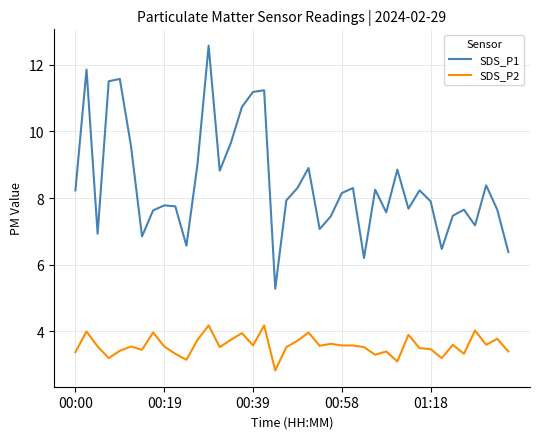

List the series in order of their peak value, highest first.

SDS_P1, SDS_P2